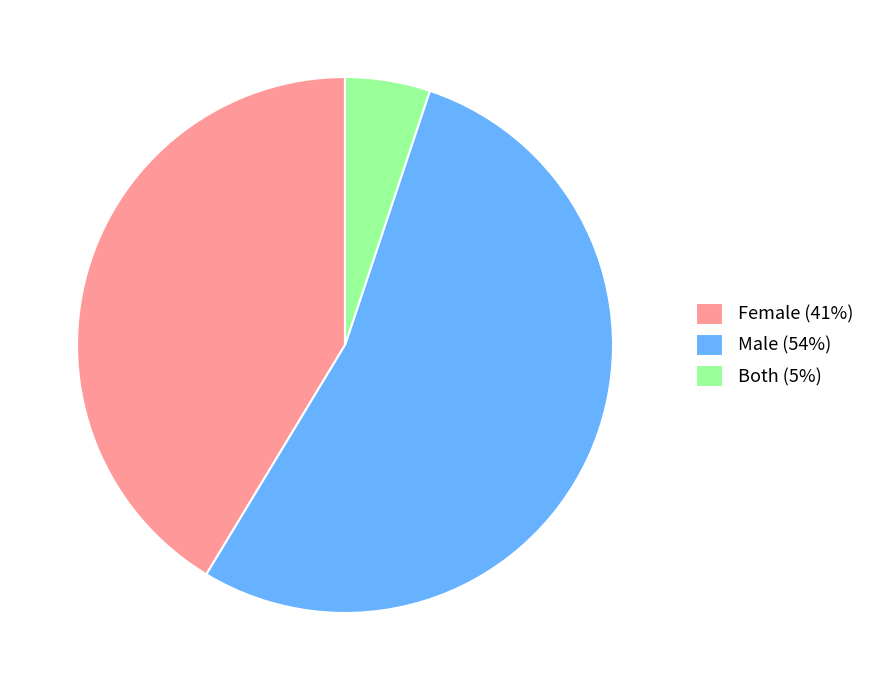

The Female (41%) slice represents 41% of the pie. True or false?

True